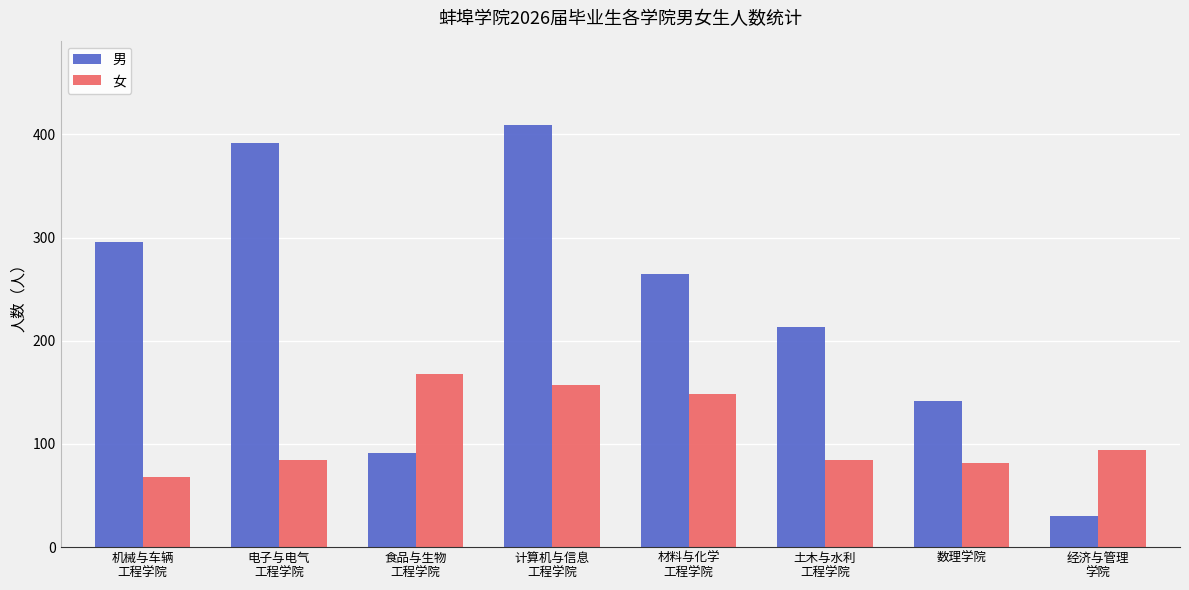

At which category does the chart reach its peak across all series?

计算机与信息
工程学院